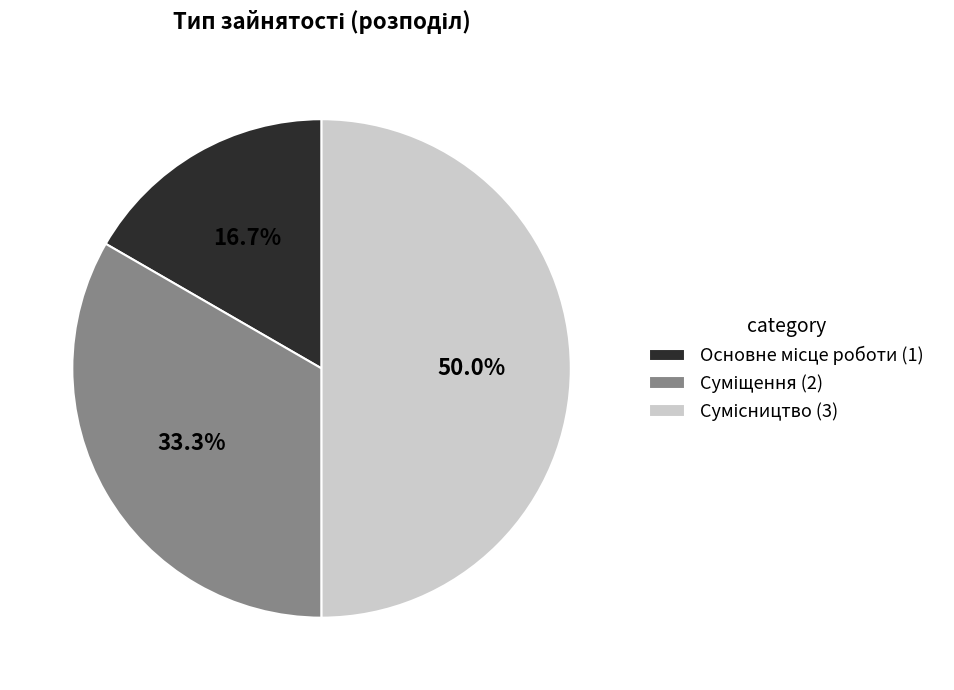

What percentage is the Сумісництво slice, to the nearest percent?

50%